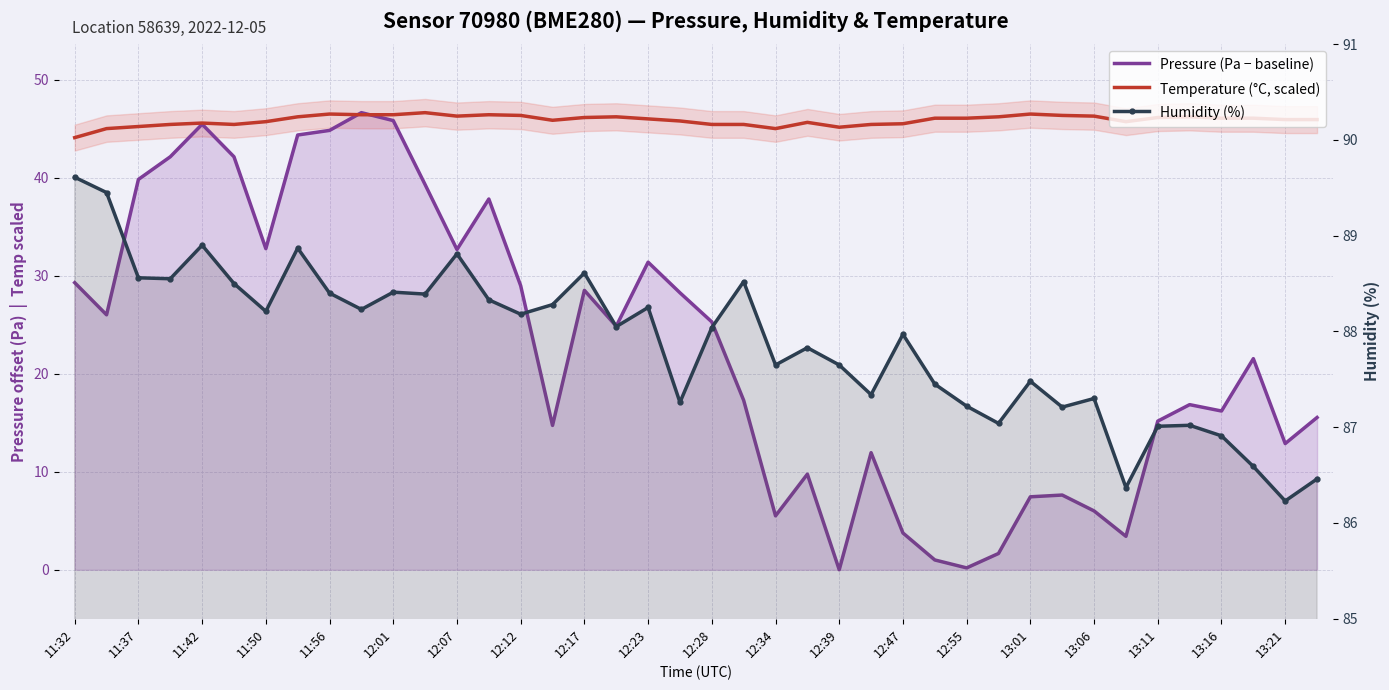

In Temperature (°C, scaled), how many points are lower than both neighbors (excluding endpoints)?

6